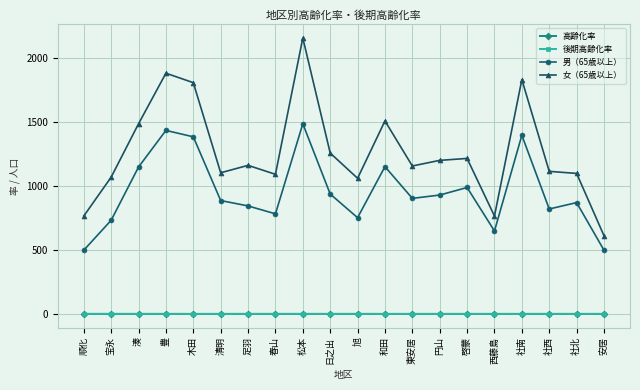

Is the value of 女（65歳以上） at 社南 greater than the value of 男（65歳以上） at 宝永?

Yes